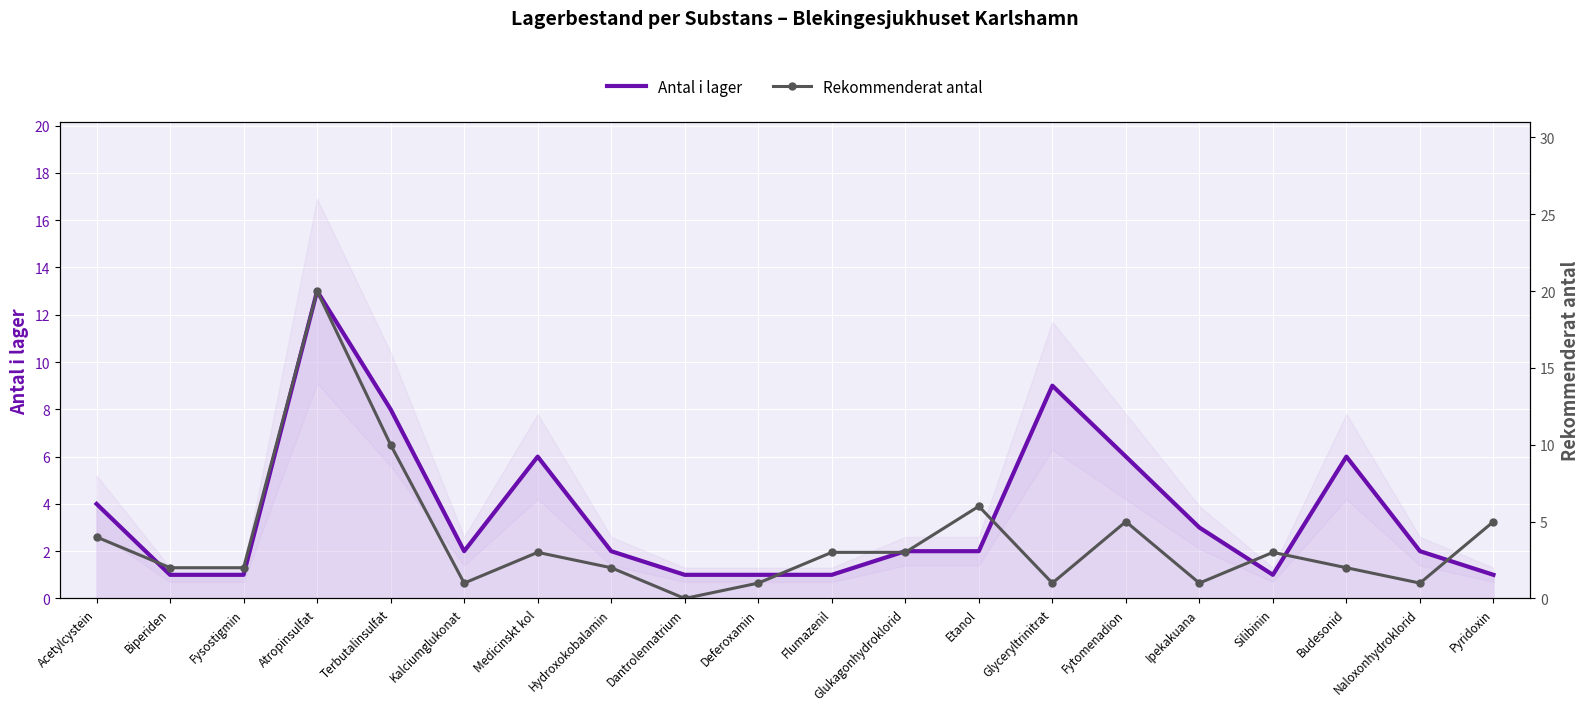

Which has a higher value, Atropinsulfat or Deferoxamin?

Atropinsulfat